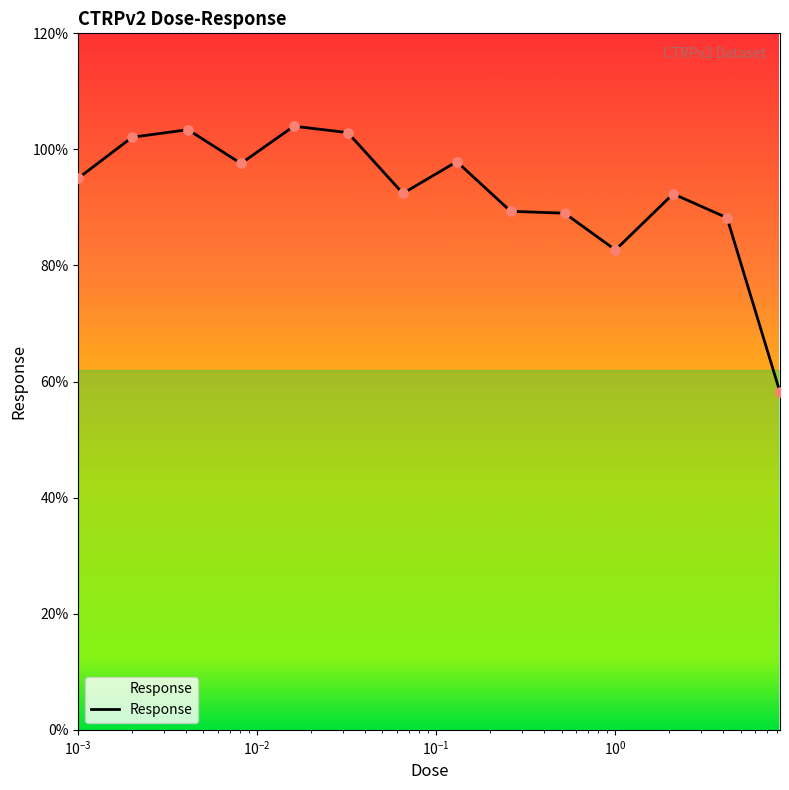

What is the difference between the maximum and minimum values?

45.8